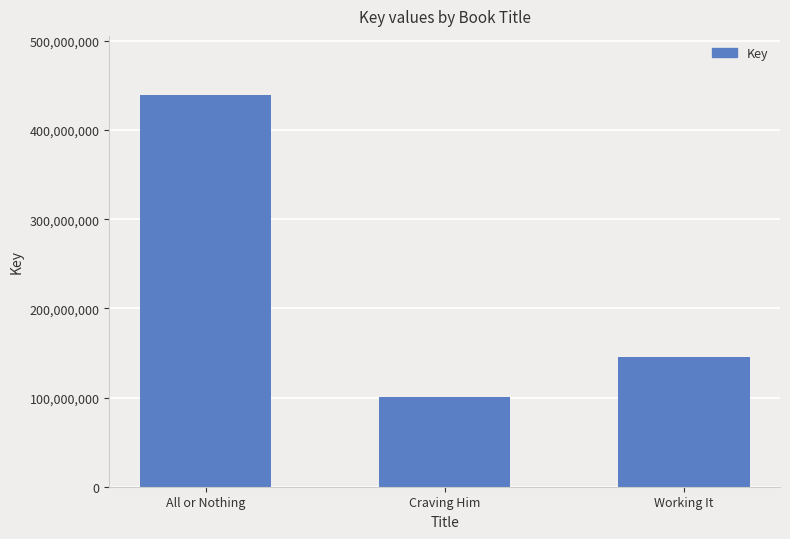

How many data points are less than 146014272?

1